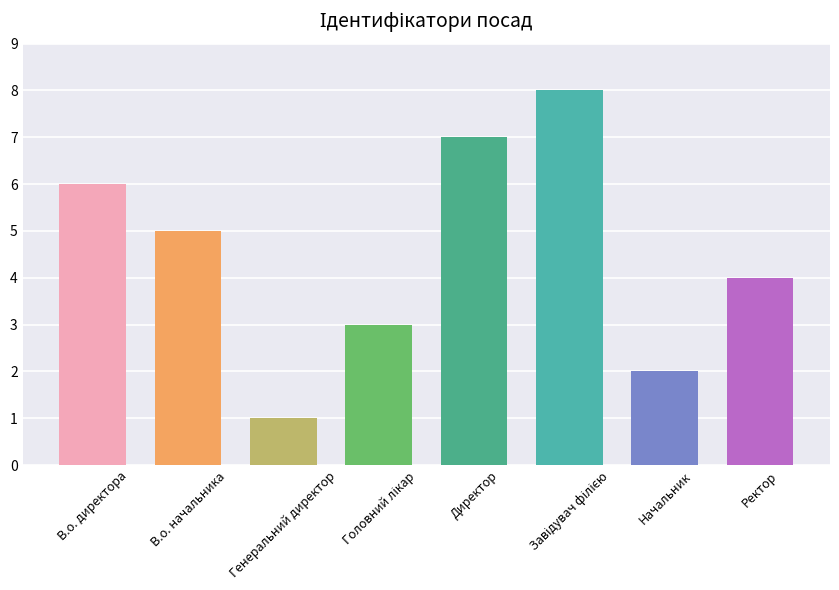

What is the greatest value displayed?

8